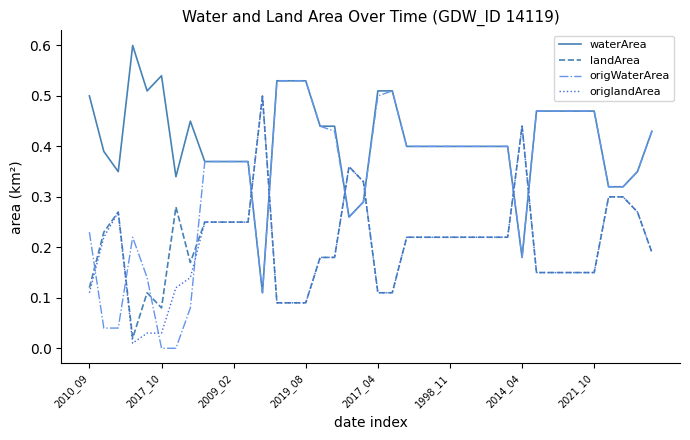

How many lines are shown in the chart?

4